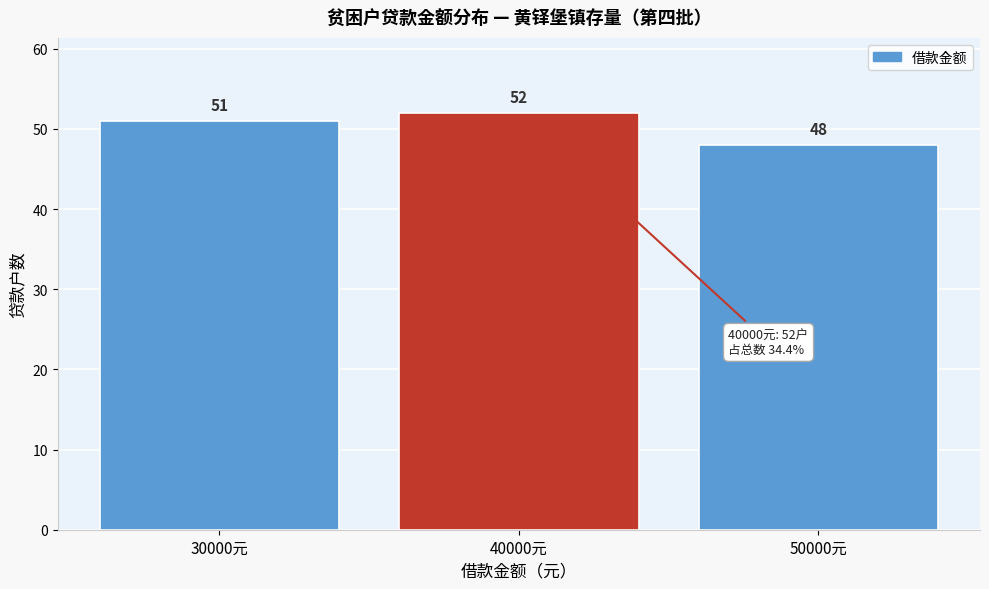

Reading right to left, what are all the values shown in this chart?

50000元=48	40000元=52	30000元=51